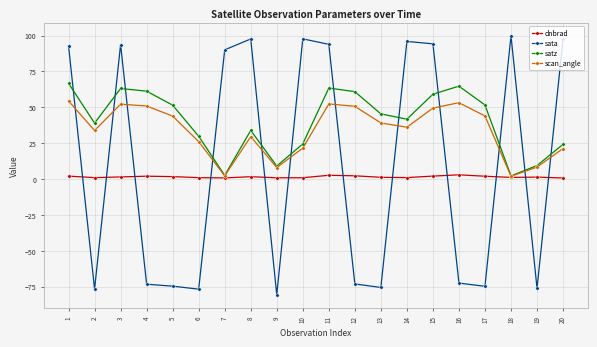

Where does the satz series first go above 45?

1